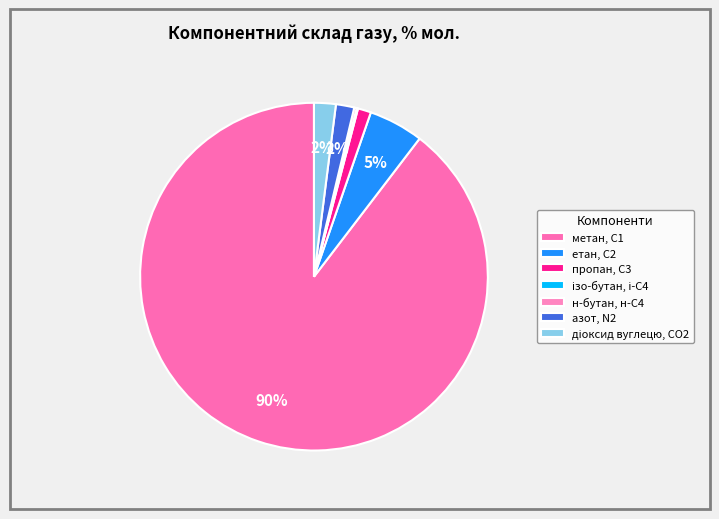

To the nearest percent, what percentage of the pie is пропан, С3?

1%